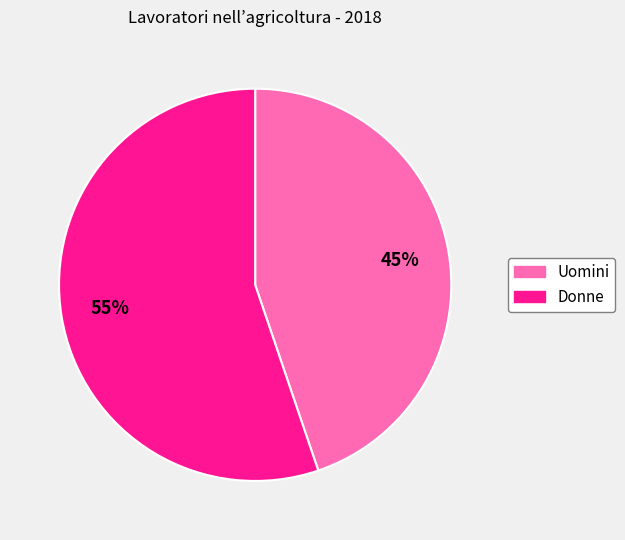

To the nearest percent, what portion does Uomini represent?

45%